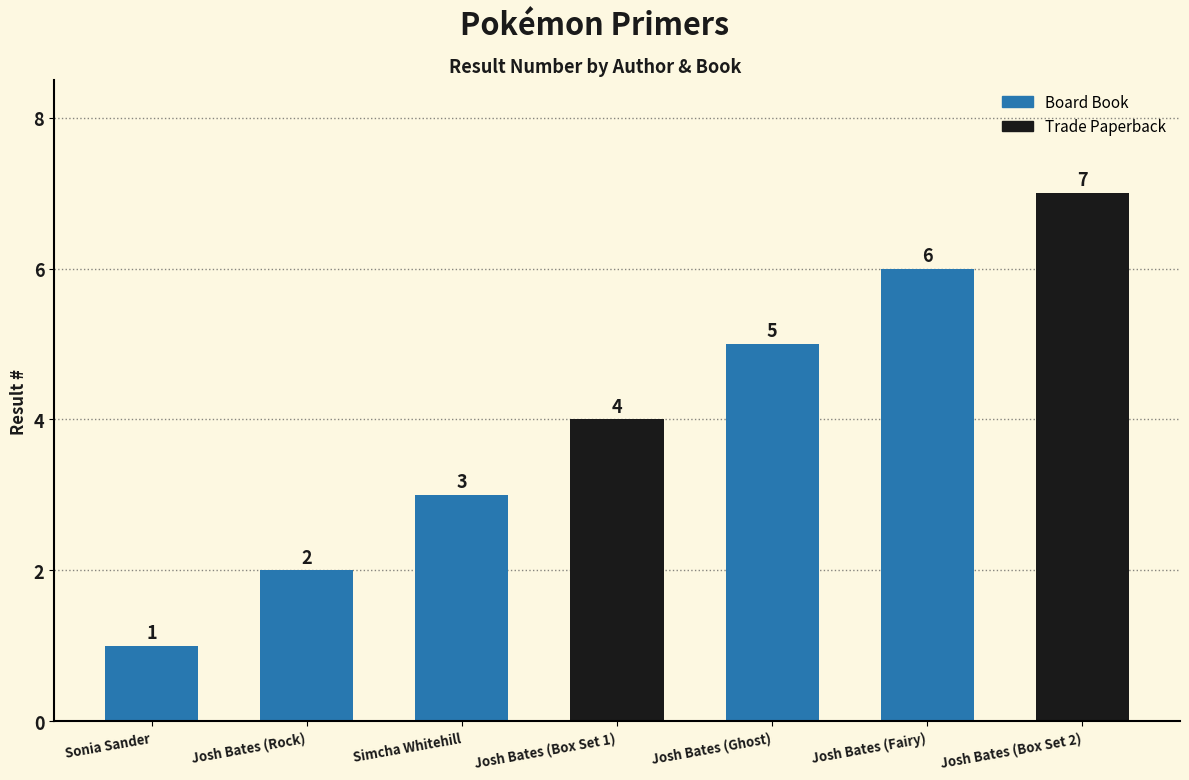

Count the values in the range 2 to 6.

5